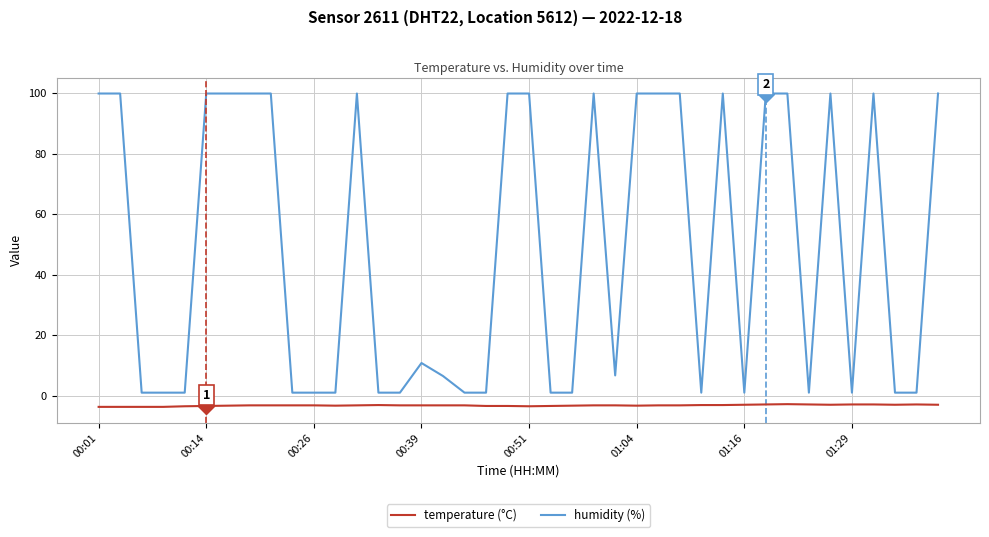

What is the highest value of the temperature (°C) series?

-2.8